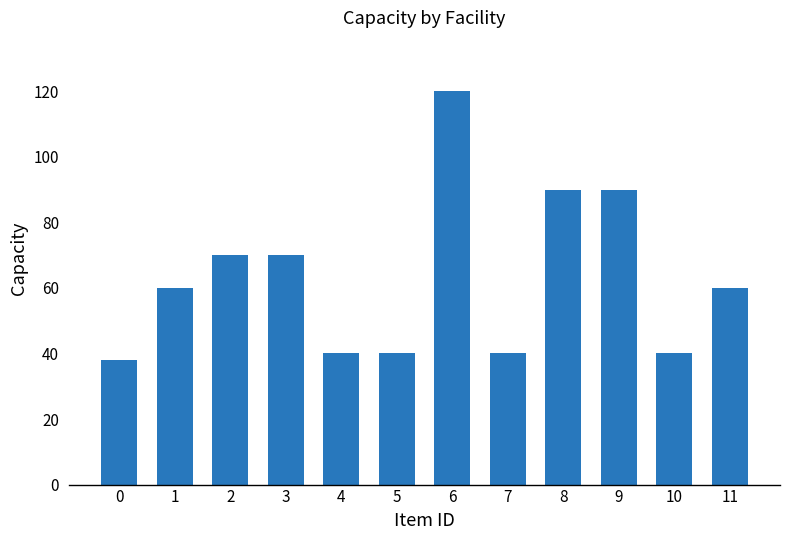

Reading left to right, extract all data points from this chart.

38	60	70	70	40	40	120	40	90	90	40	60